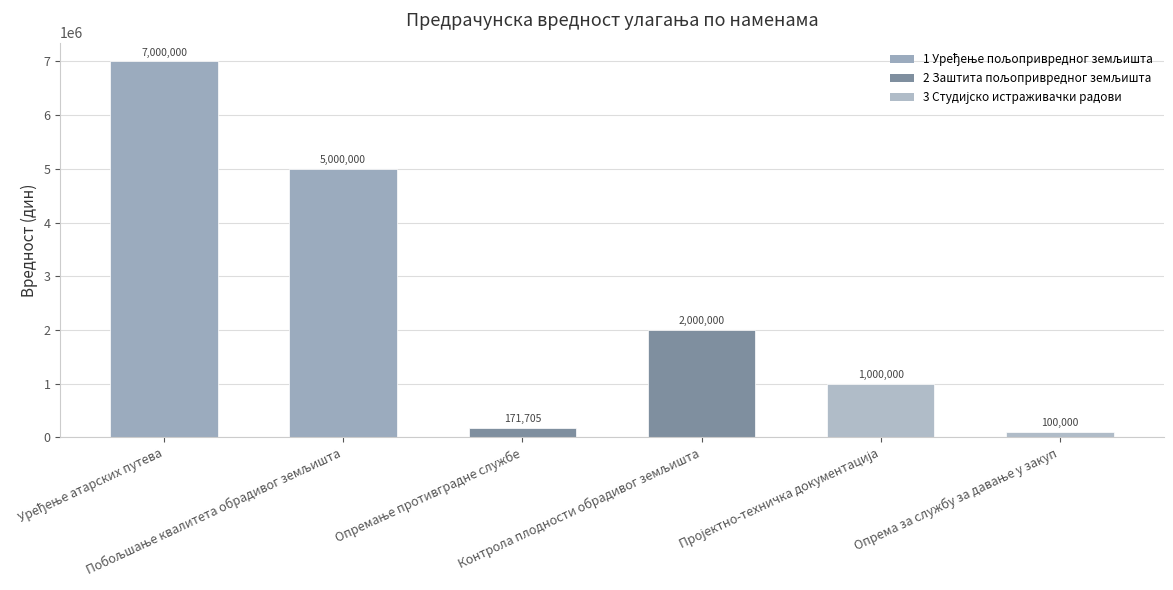

What is the value of the 1st bar from the left?

7000000.0